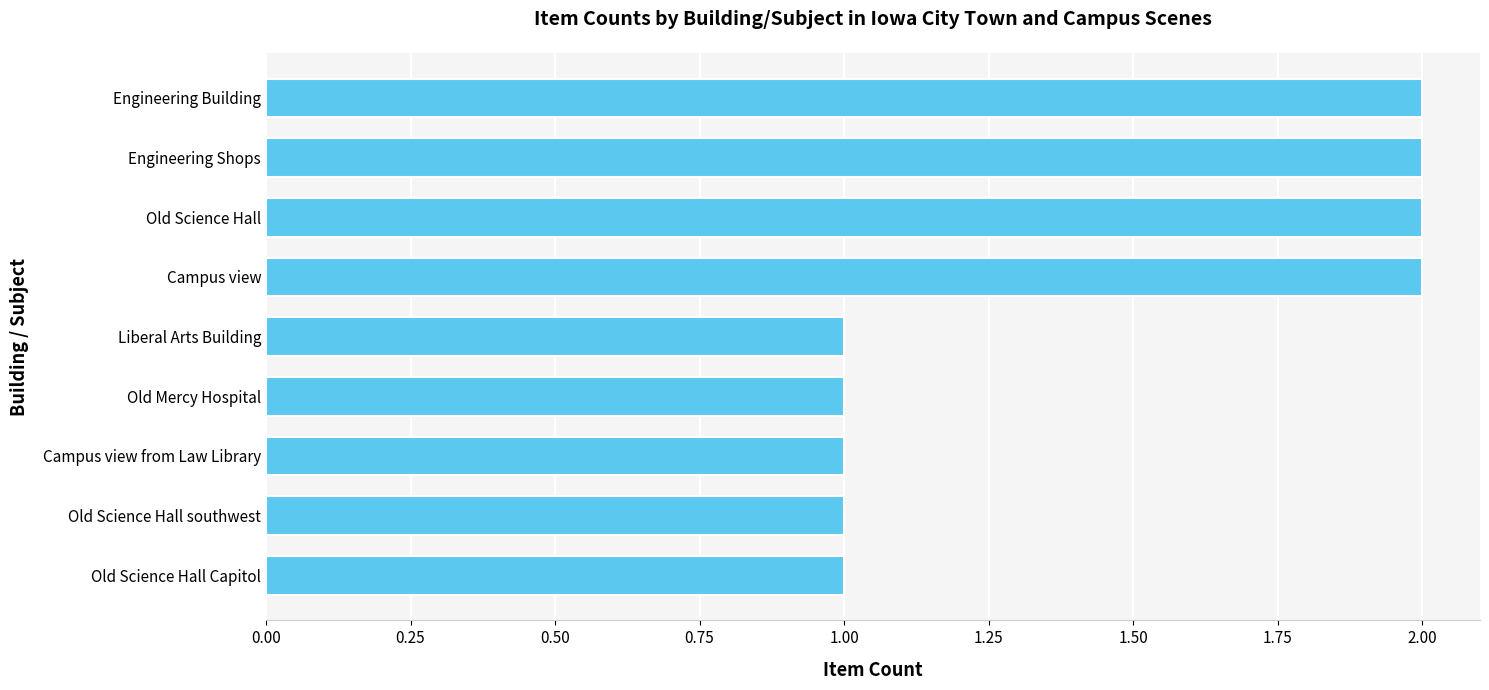

What is the average value?

1